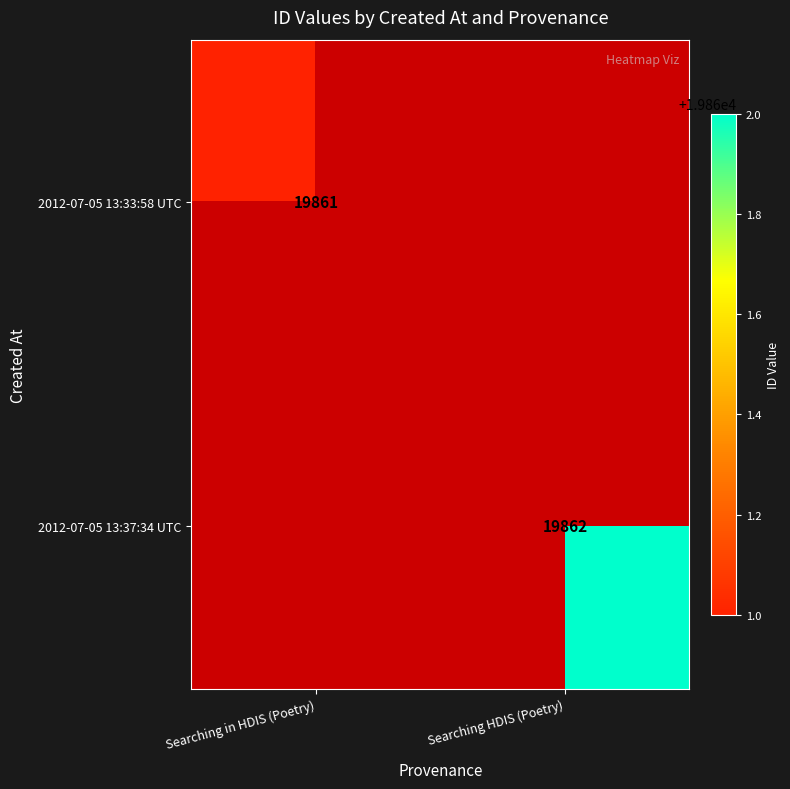

The value of 2012-07-05 13:37:34 UTC at Searching HDIS (Poetry) is 19862. True or false?

True